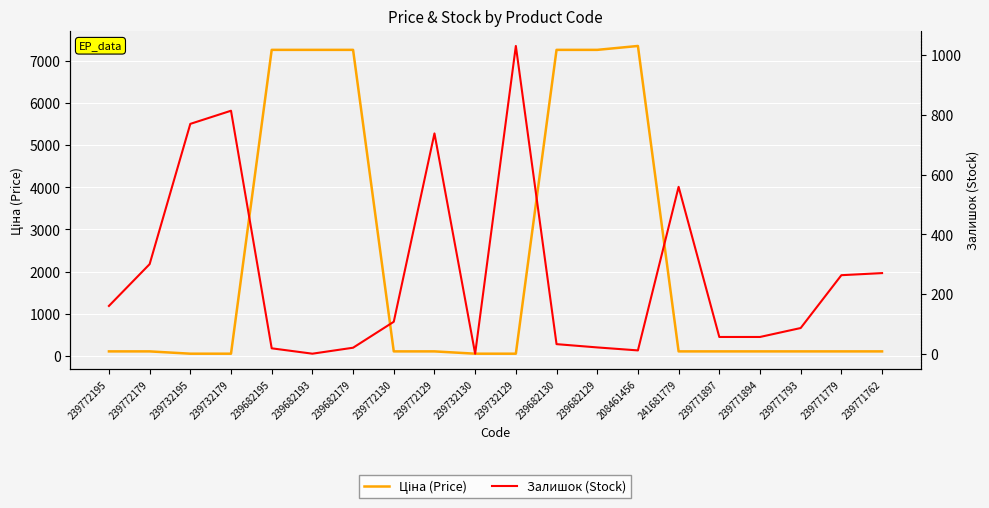

Which has a higher value, 239682195 or 239771793?

239682195